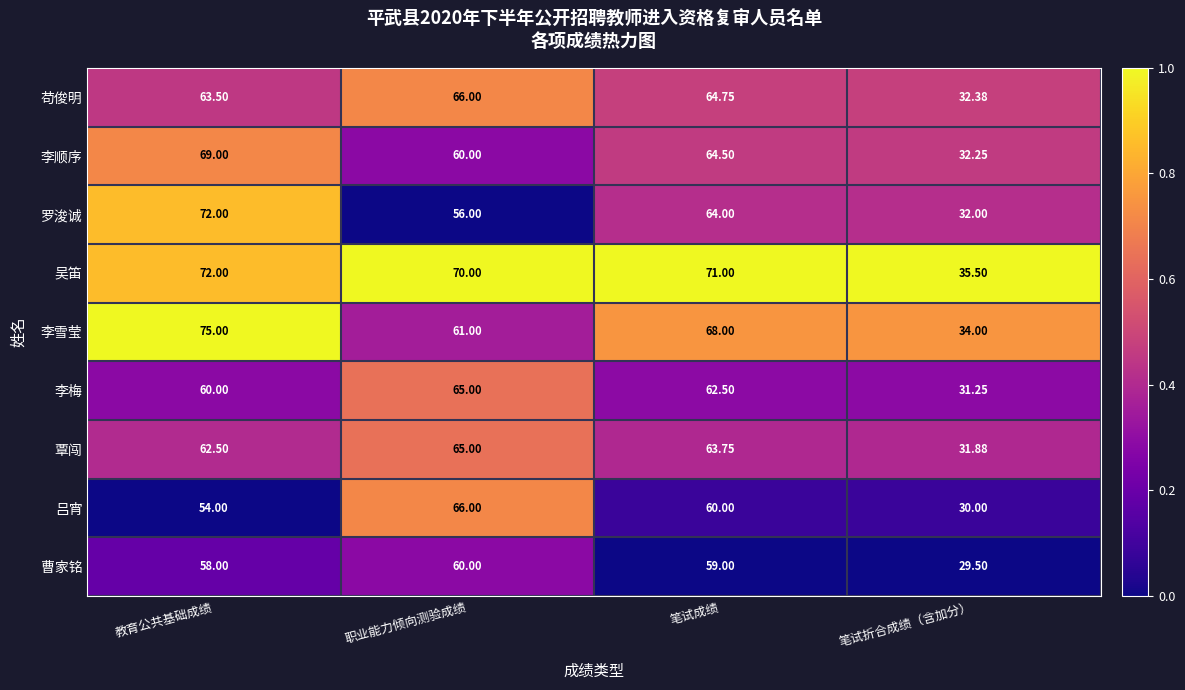

At which label does 覃闯 reach its peak?

职业能力倾向测验成绩